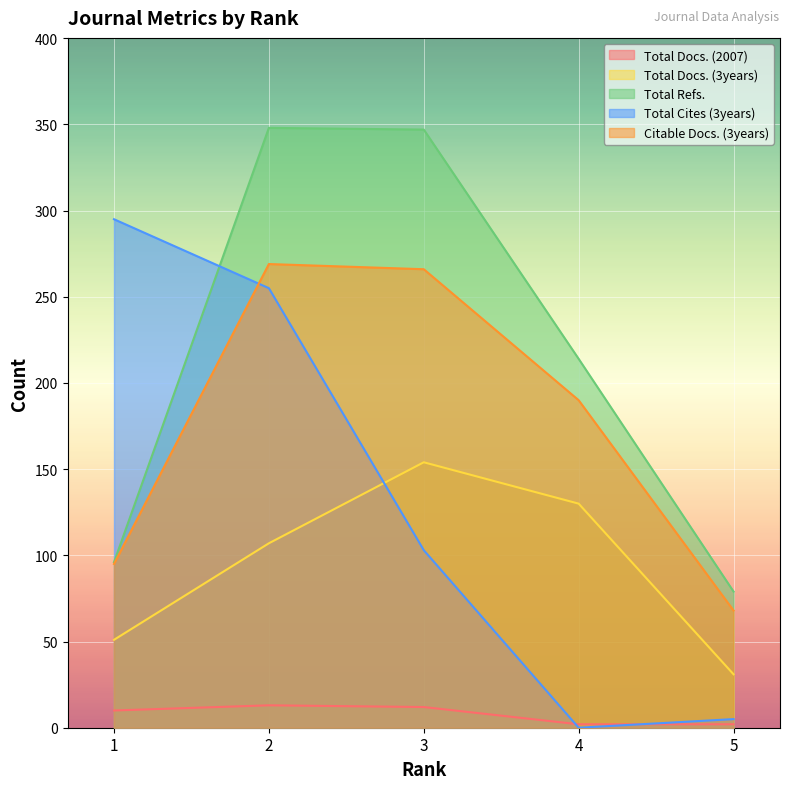

How many values in the Citable Docs. (3years) series exceed 190?

2